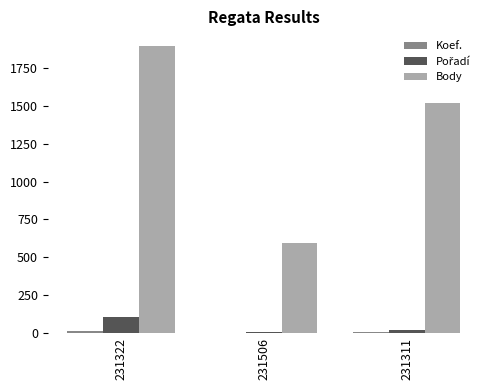

True or false: Body has a value of 1515 at 231311.

True